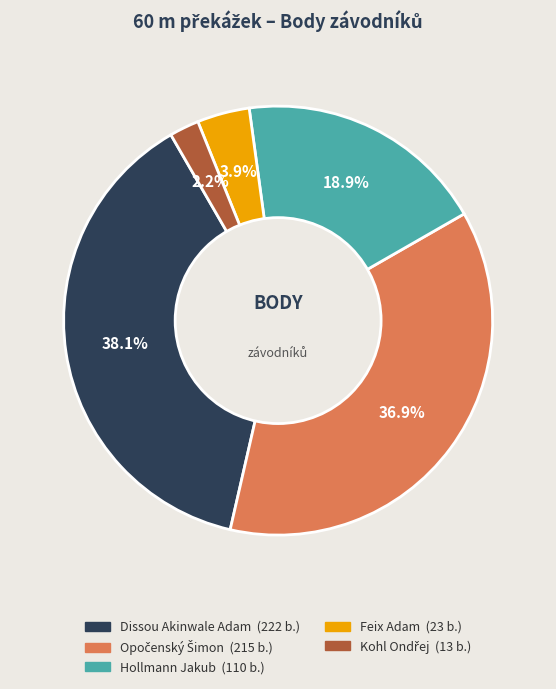

How many slices are in this pie chart?

5